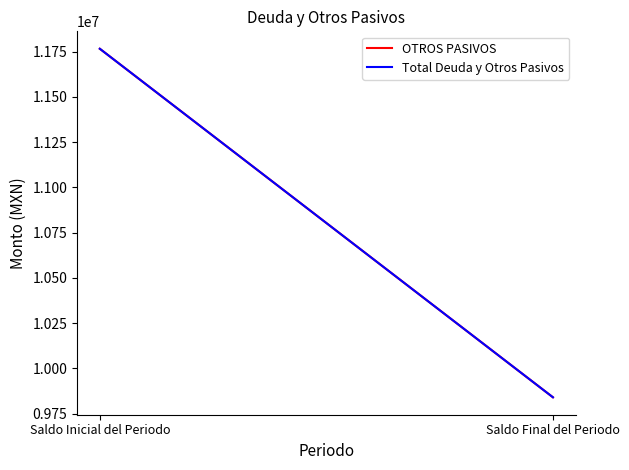

True or false: Total Deuda y Otros Pasivos has a value of 2385283.6 at Saldo Inicial del Periodo.

False